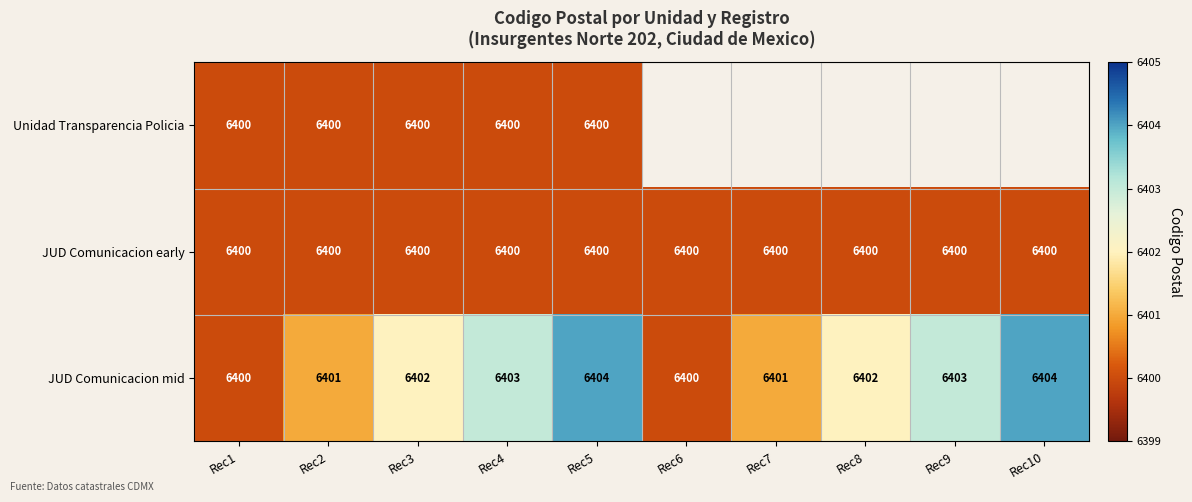

Is the value of JUD Comunicacion mid at Rec9 greater than the value of JUD Comunicacion early at Rec9?

Yes